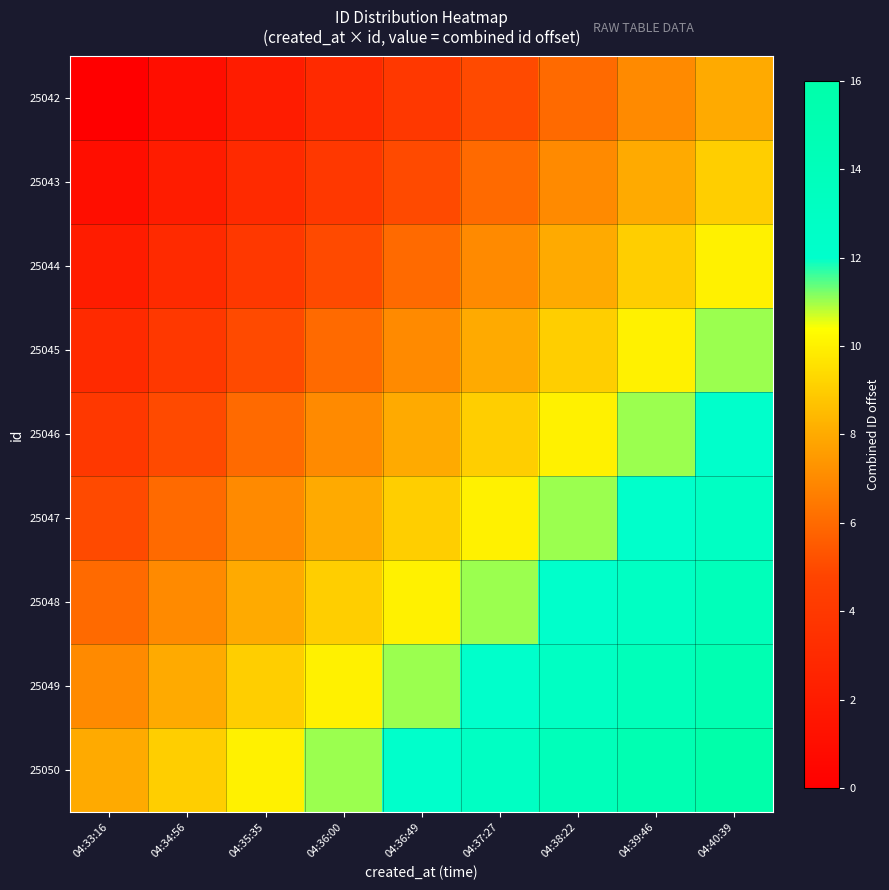

Rank the series at 04:33:16 from lowest to highest value.

25042, 25043, 25044, 25045, 25046, 25047, 25048, 25049, 25050